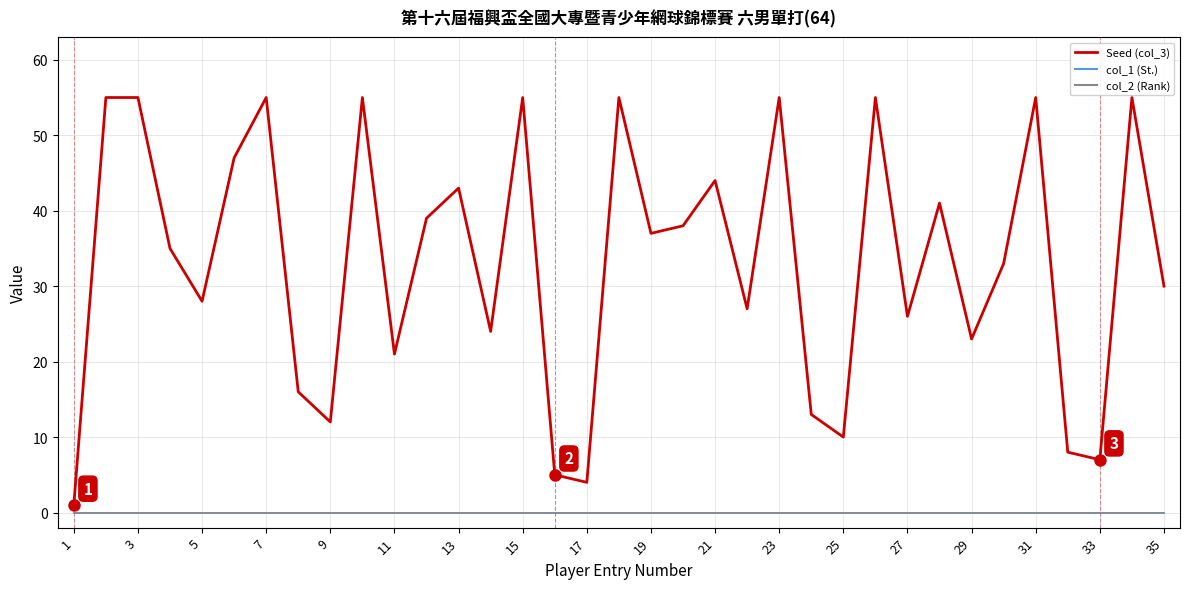

Does the chart have visible grid lines?

Yes